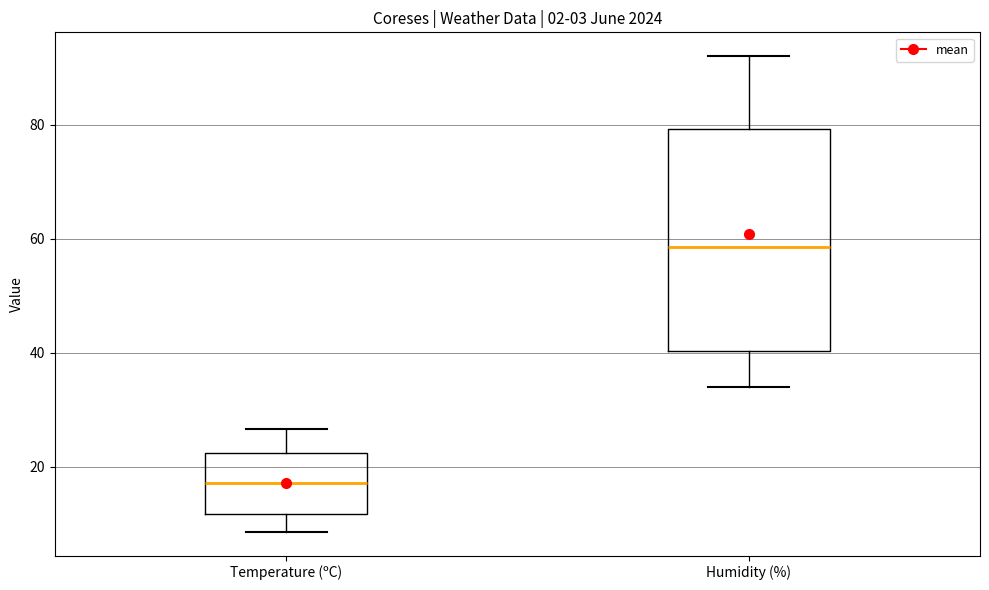

Which box is the tallest, from its lower edge to its upper edge?

Humidity (%)